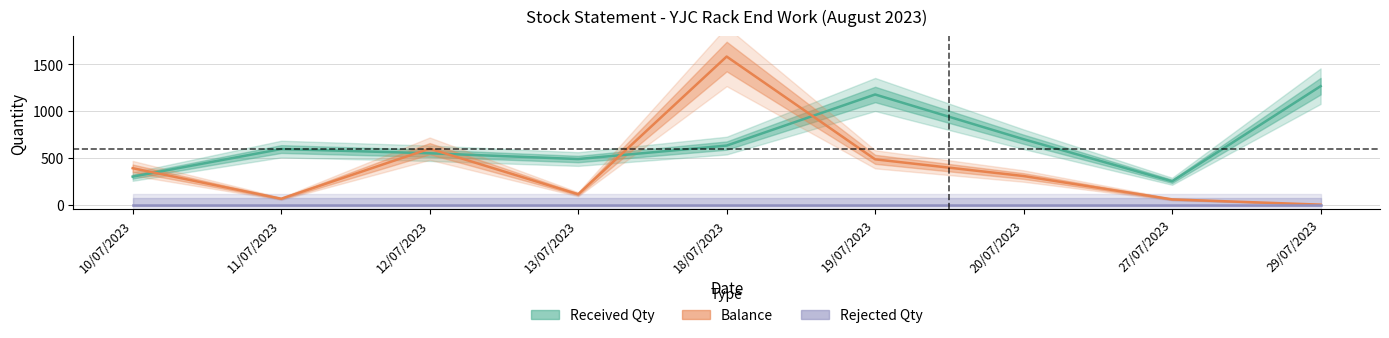

What is the difference between the maximum and second lowest values in the Balance series?

1529